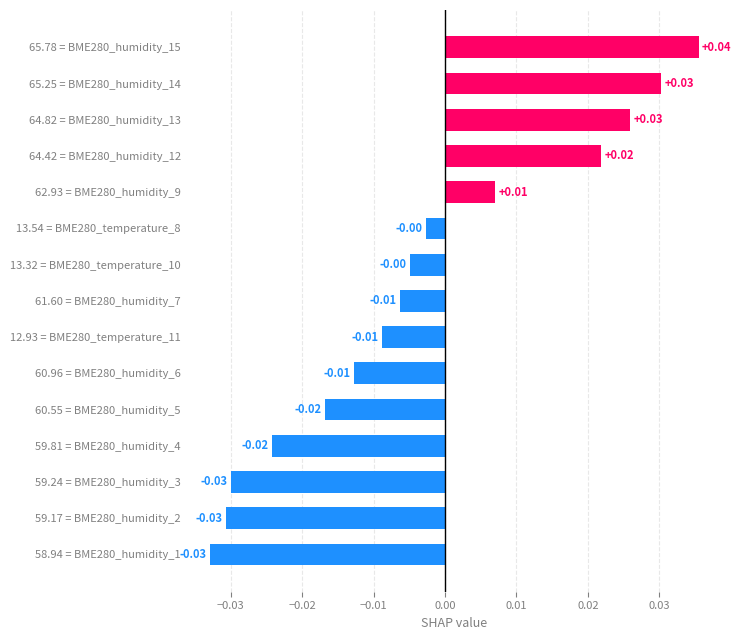

Count the number of categories in the chart.

15